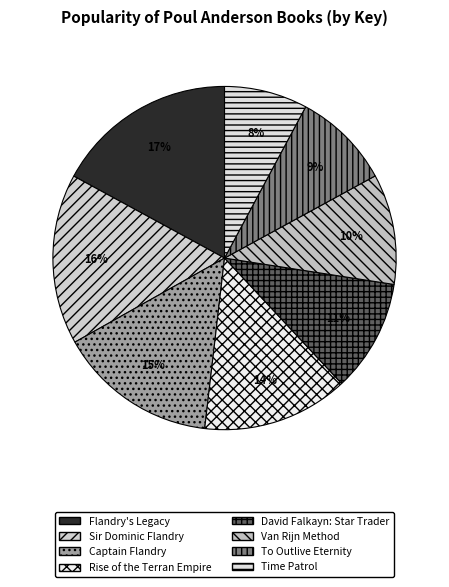

Between Sir Dominic Flandry and Flandry's Legacy, which is larger?

Flandry's Legacy